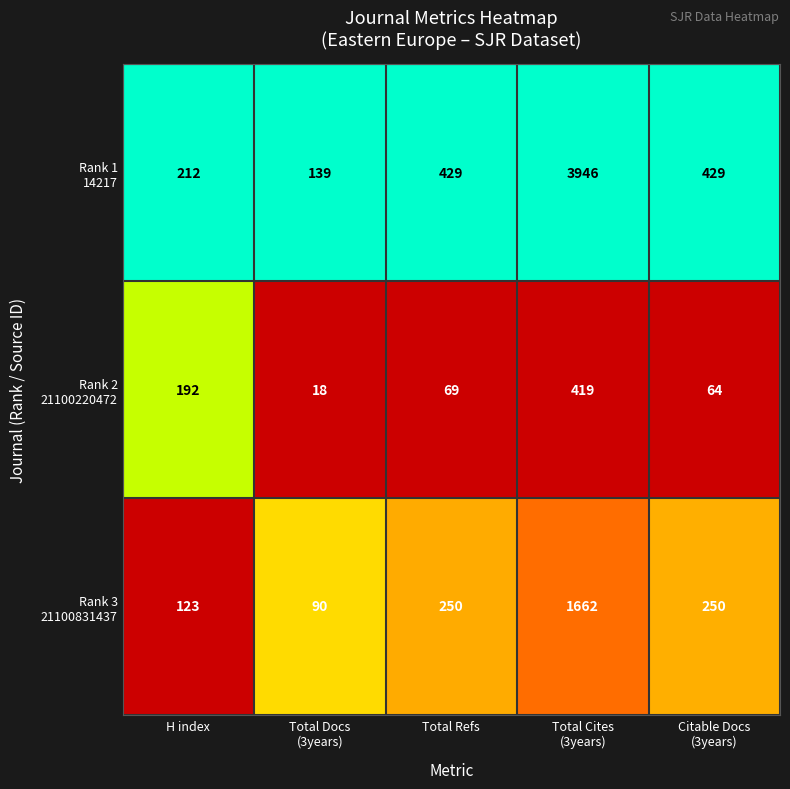

What is the smallest value displayed?

18